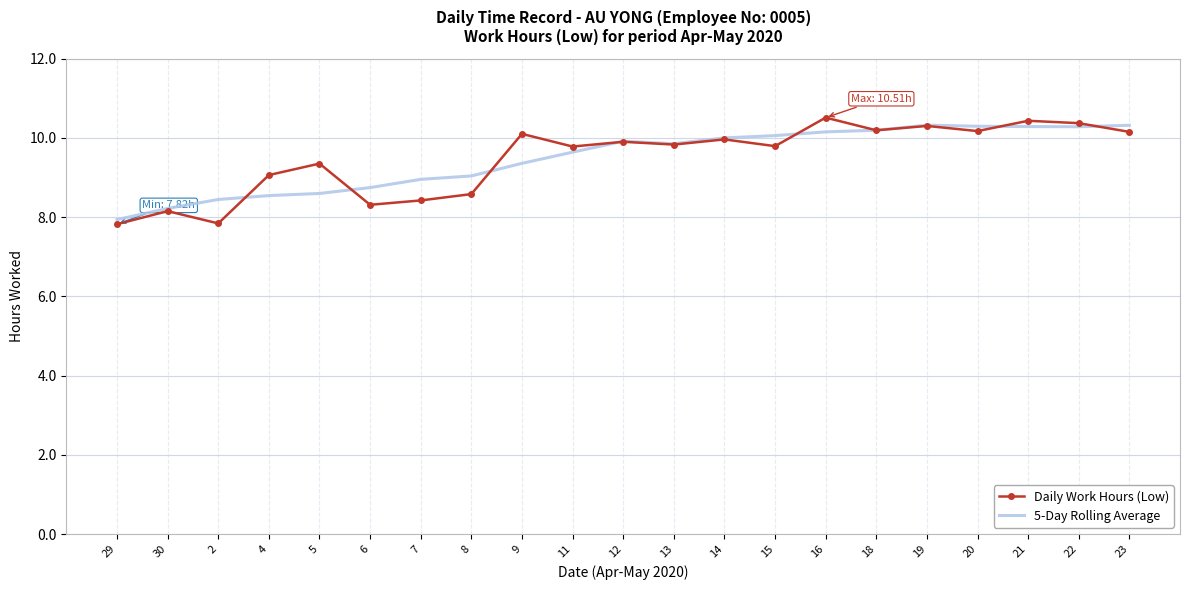

Between 2 and 4, which series saw the biggest shift?

Daily Work Hours (Low)